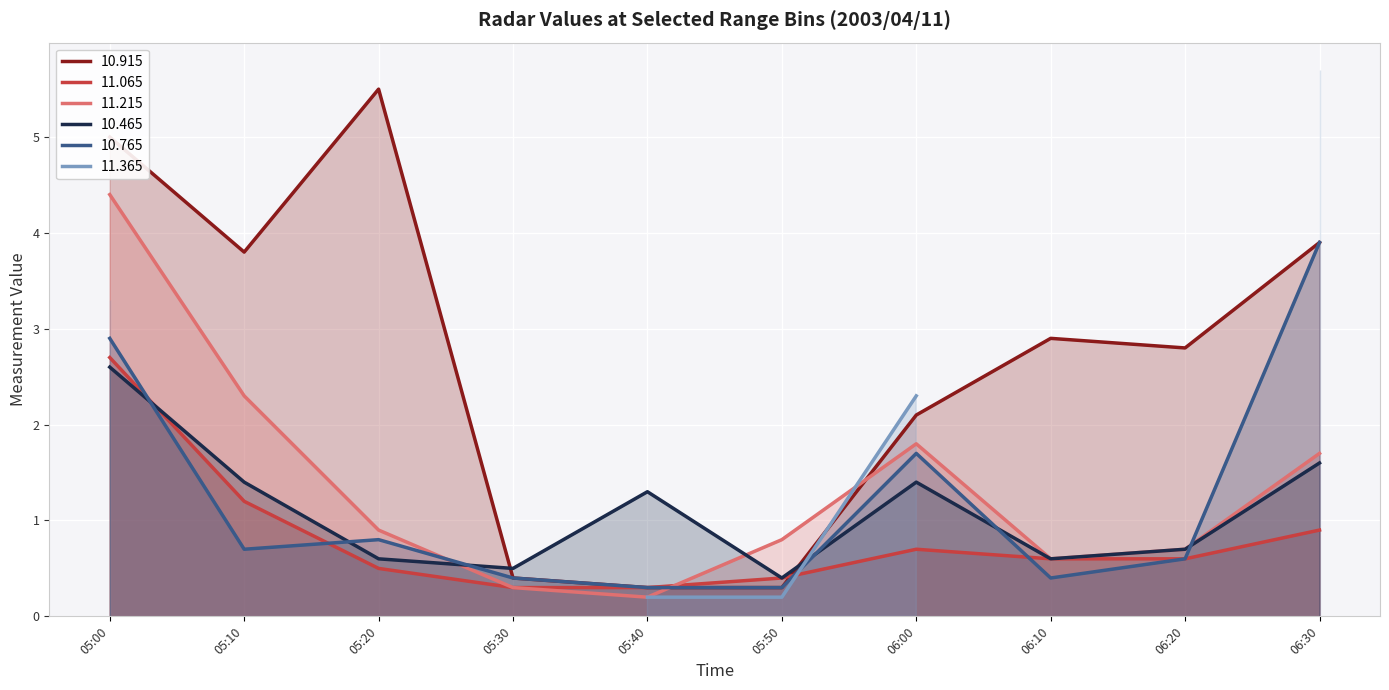

What is the difference between the second highest and second lowest values in the  10.465 series?

1.1